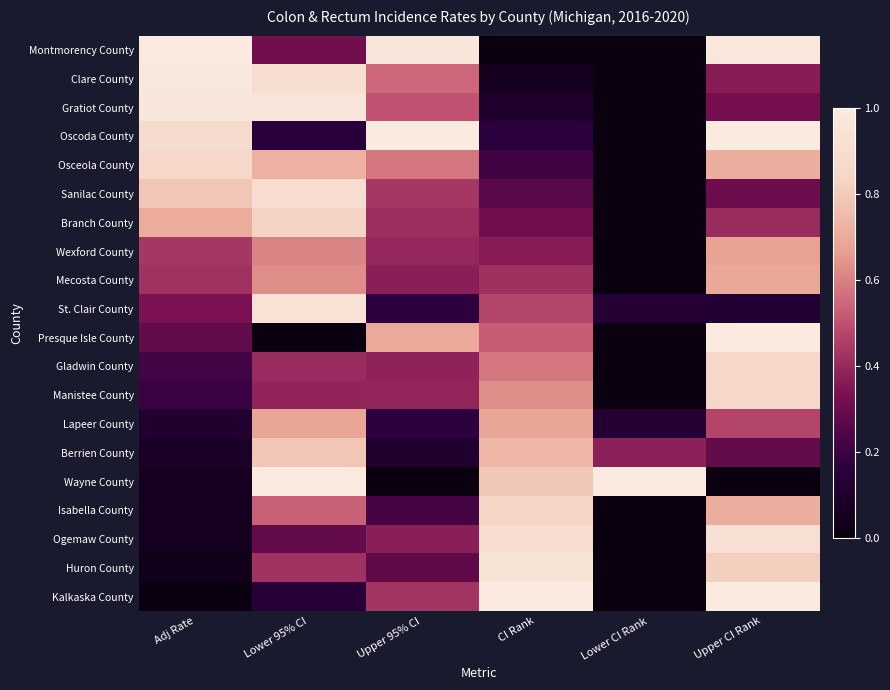

At which category is the sum across all series the highest?

Upper CI Rank